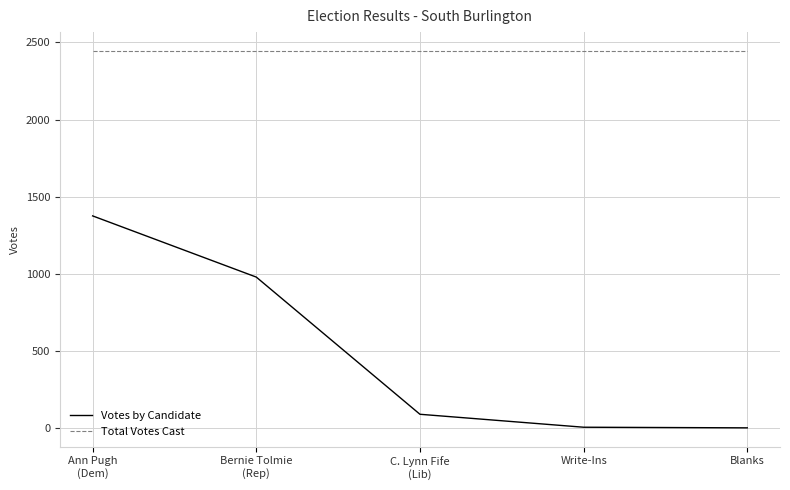

Rank the series by their maximum value, from highest to lowest.

Total Votes Cast, Votes by Candidate